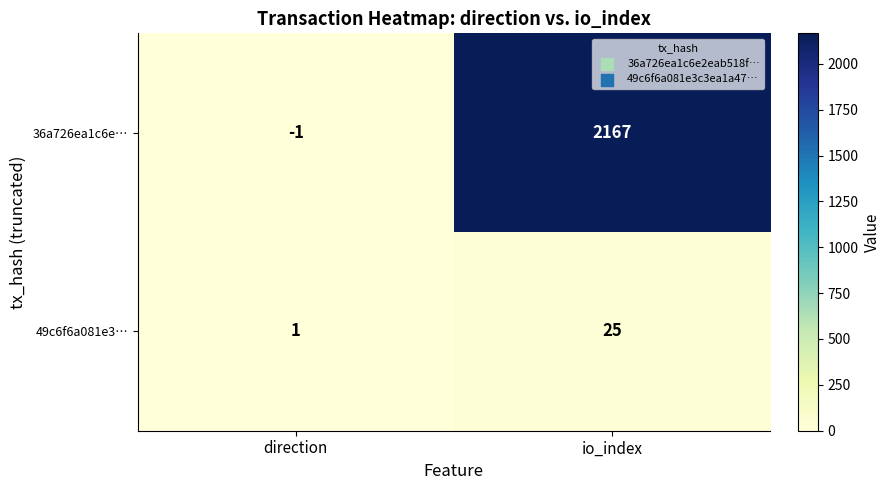

At how many categories does at least one series exceed 2051?

1